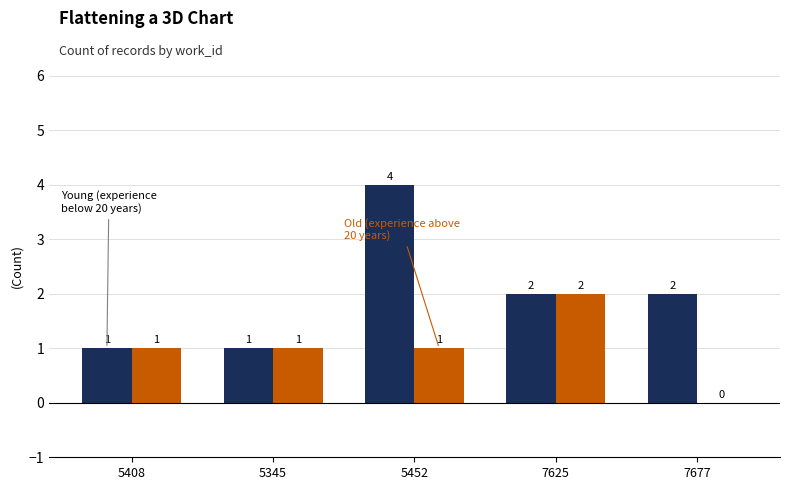

How many groups of bars are there?

5